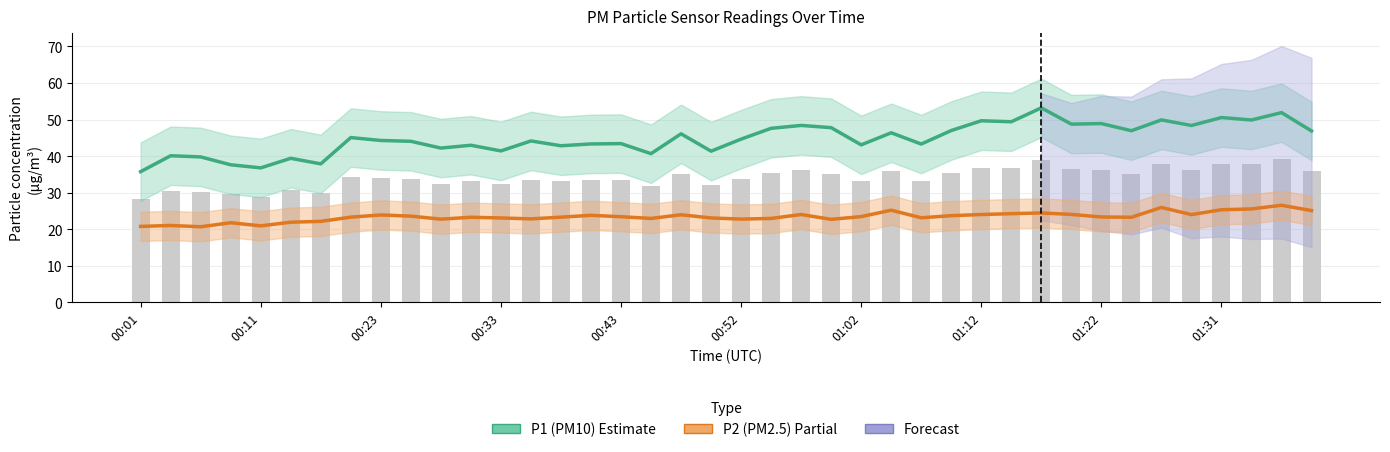

Which category has the lowest value in the P1 (PM10) series?

00:01